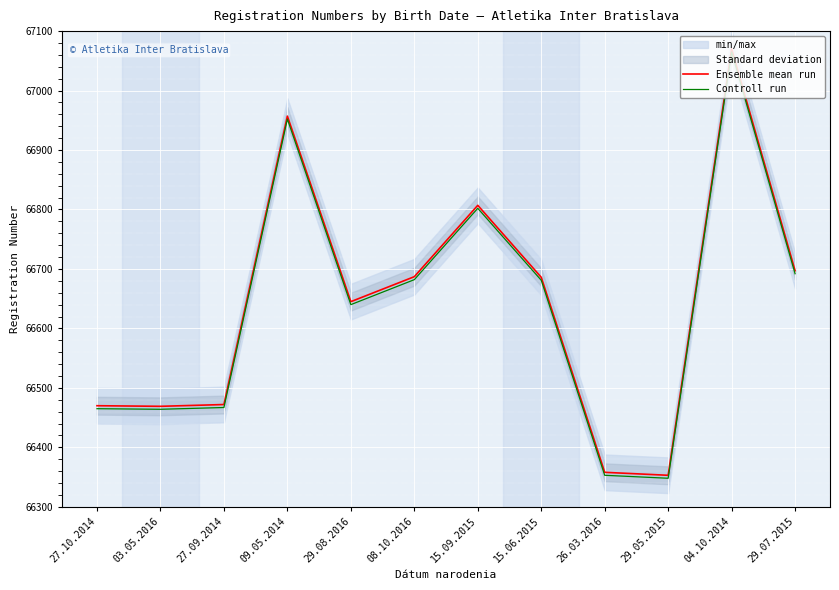

What is the label of the 3rd point from the left?

27.09.2014